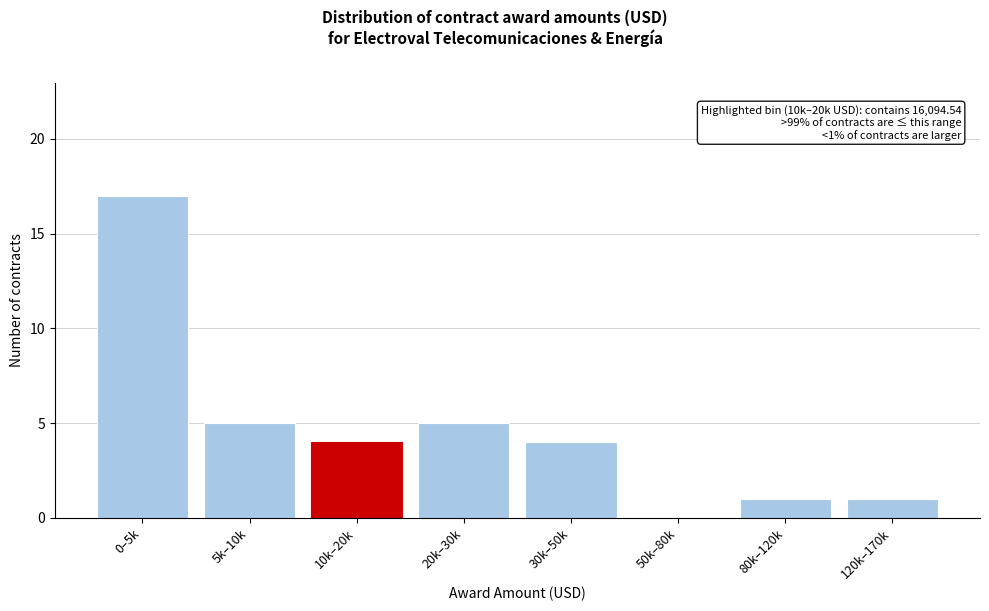

Reading left to right, what are all the values shown in this chart?

0–5k=17	5k–10k=5	10k–20k=4	20k–30k=5	30k–50k=4	50k–80k=0	80k–120k=1	120k–170k=1